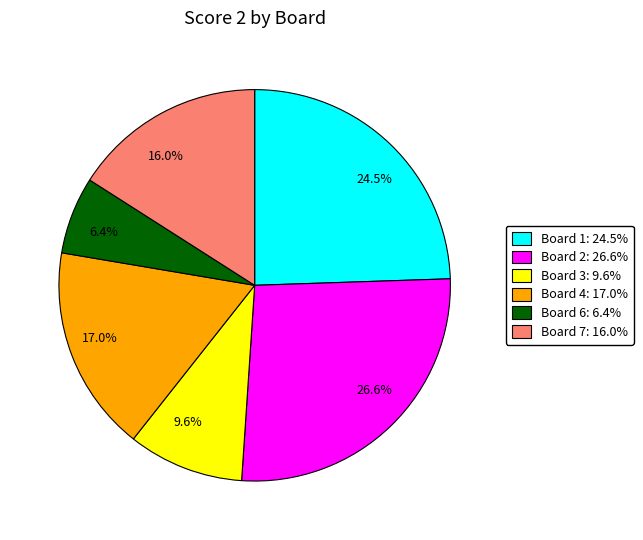

Rank the categories by value from lowest to highest.

6.4%, 9.6%, 16.0%, 17.0%, 24.5%, 26.6%